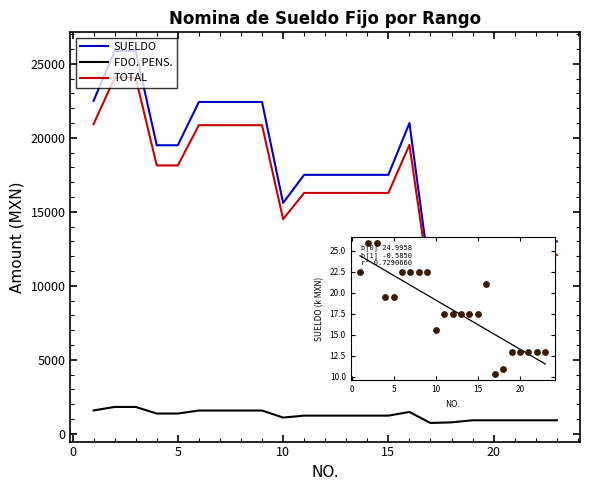

Which series has the widest spread of values?

SUELDO